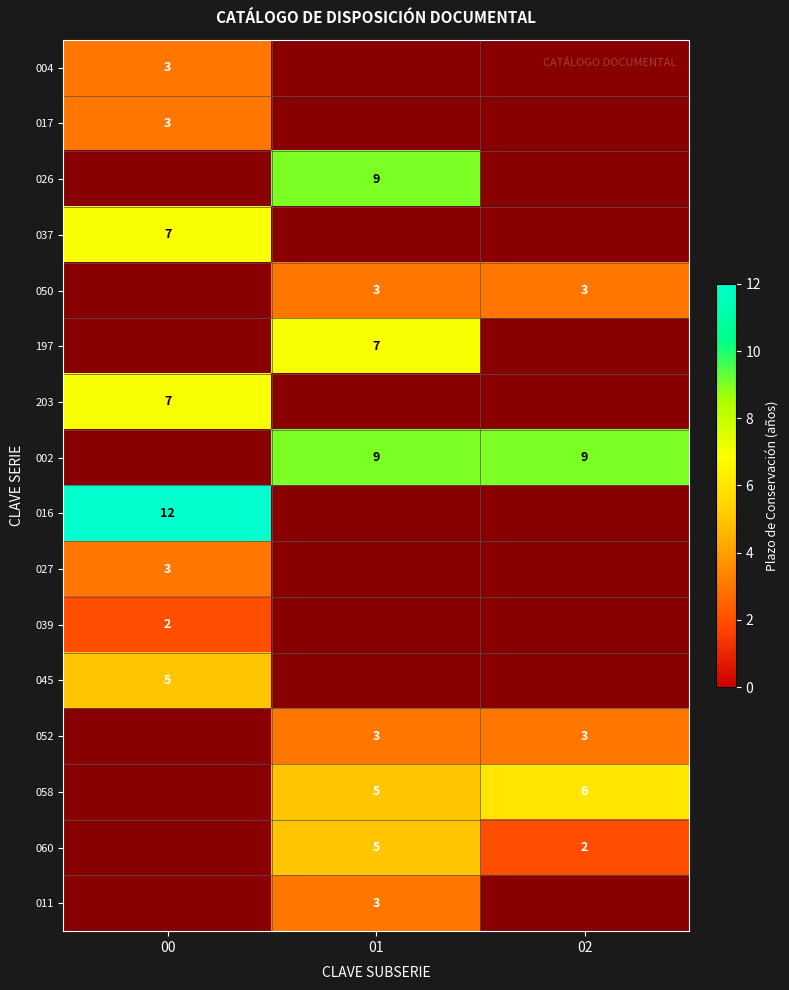

Is it true that 052 equals 1 at 01?

False